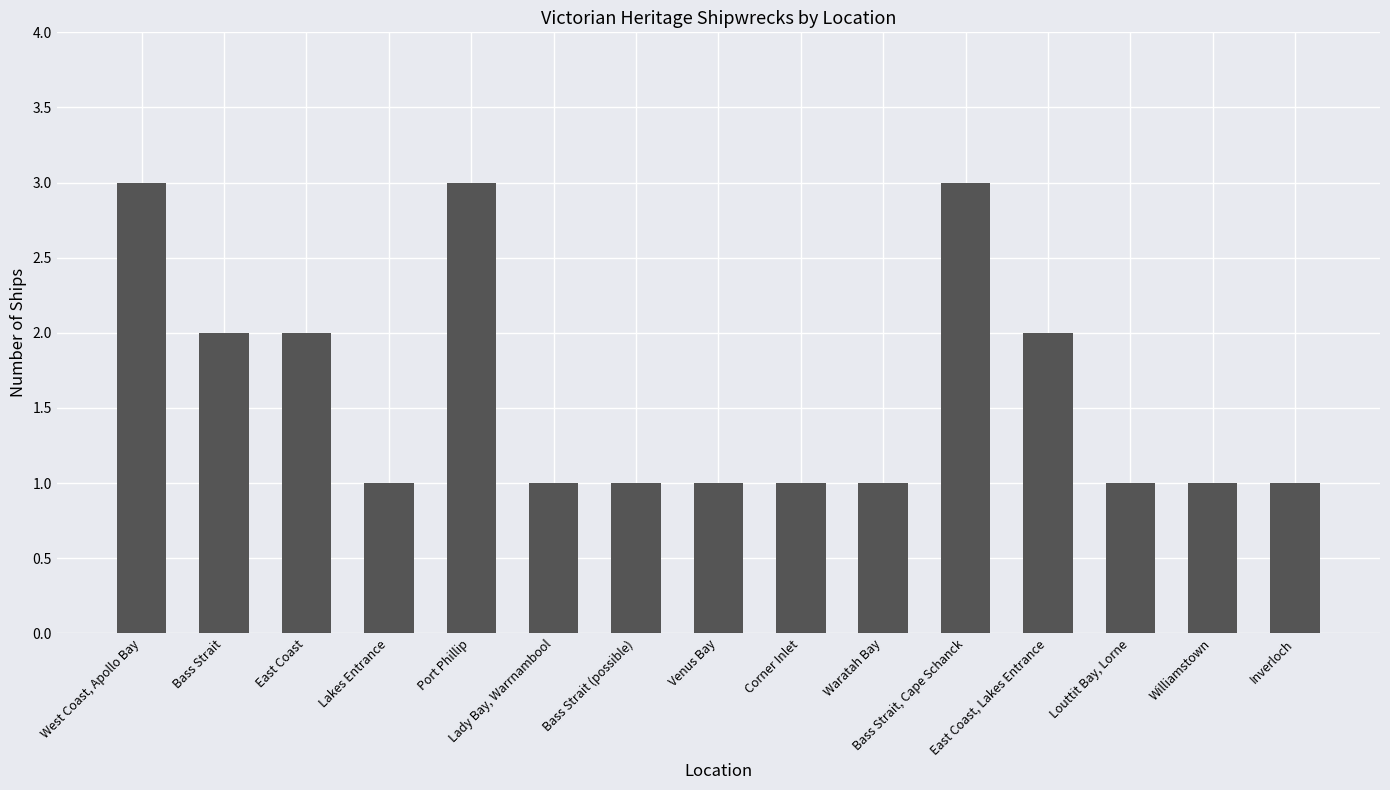

Is it true that the value at Lakes Entrance is 0?

False